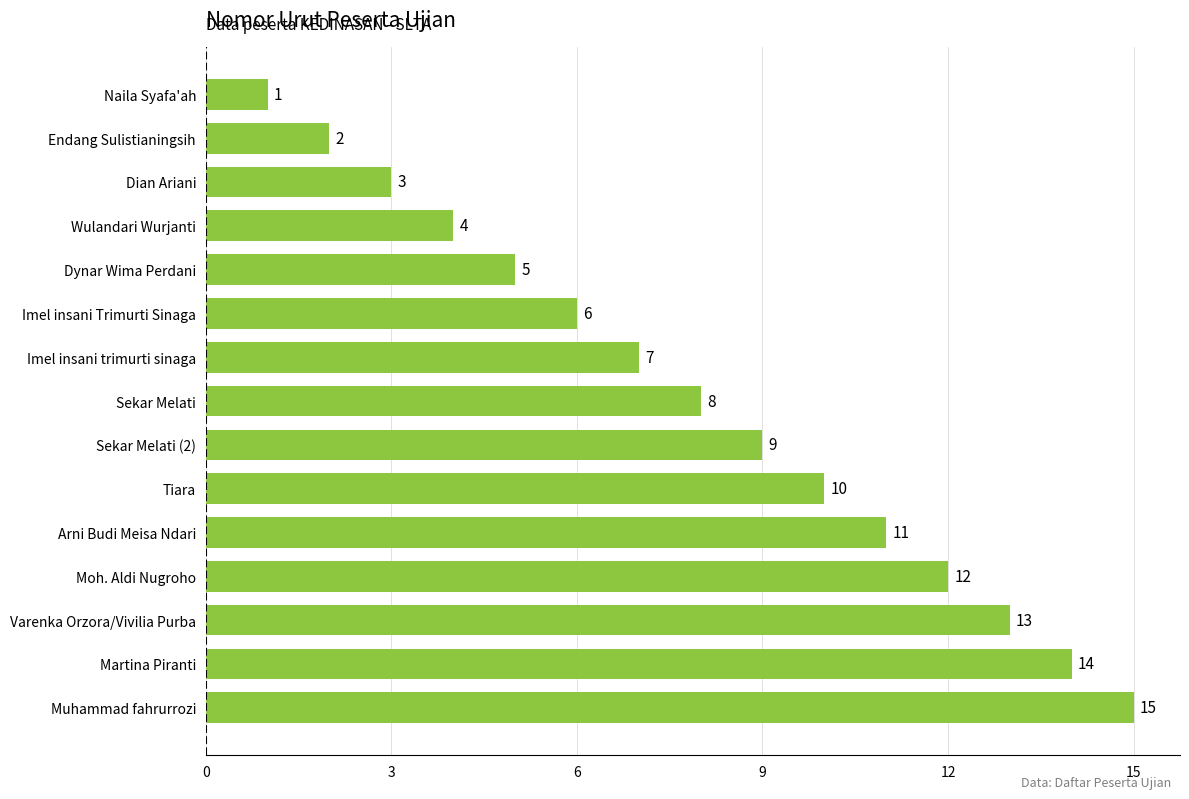

What is the difference between the maximum and minimum values?

14